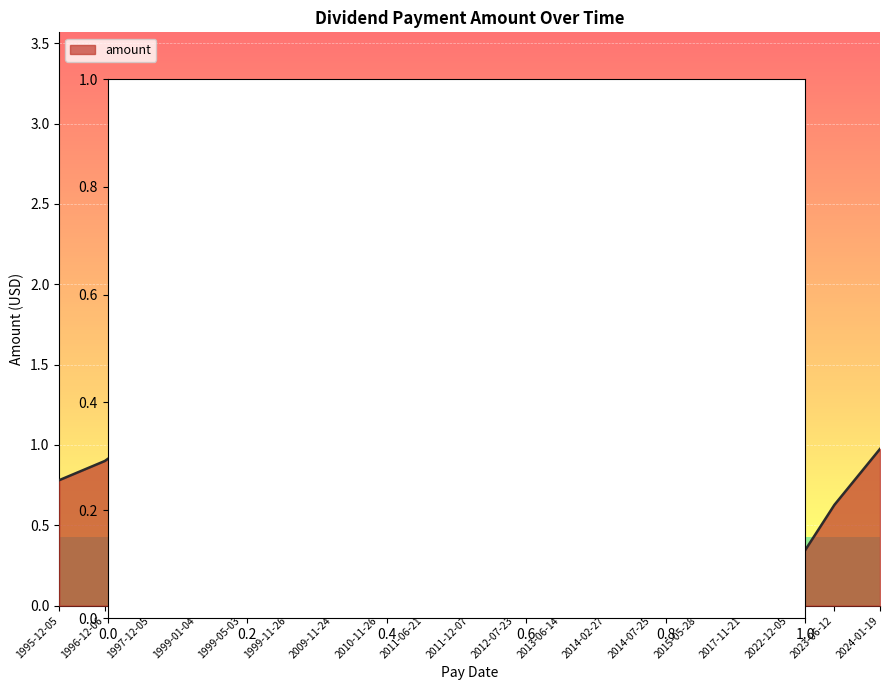

What is the change in value from 2022-12-05 to 2023-06-12?

+0.4